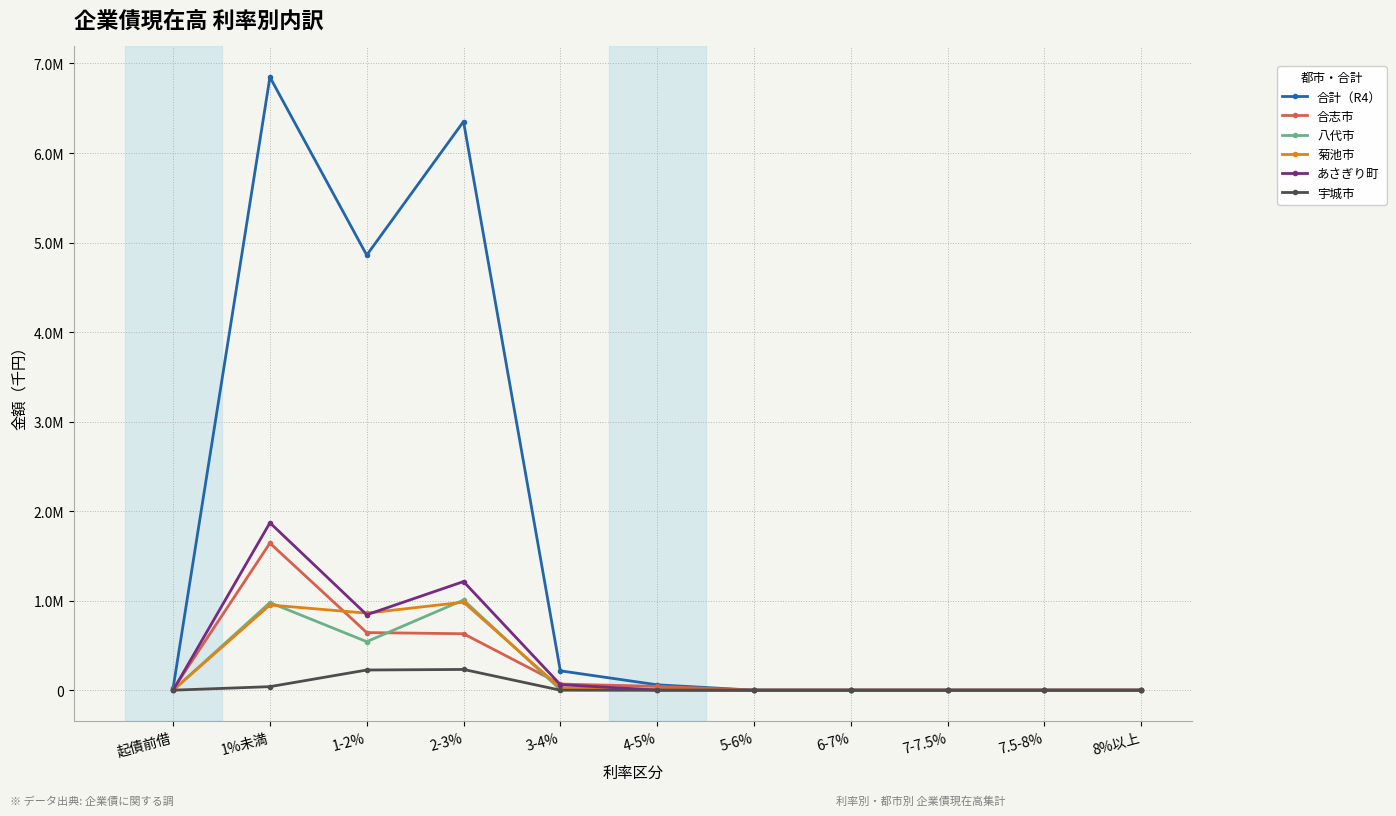

Which series has the largest total across all categories?

合計（R4）